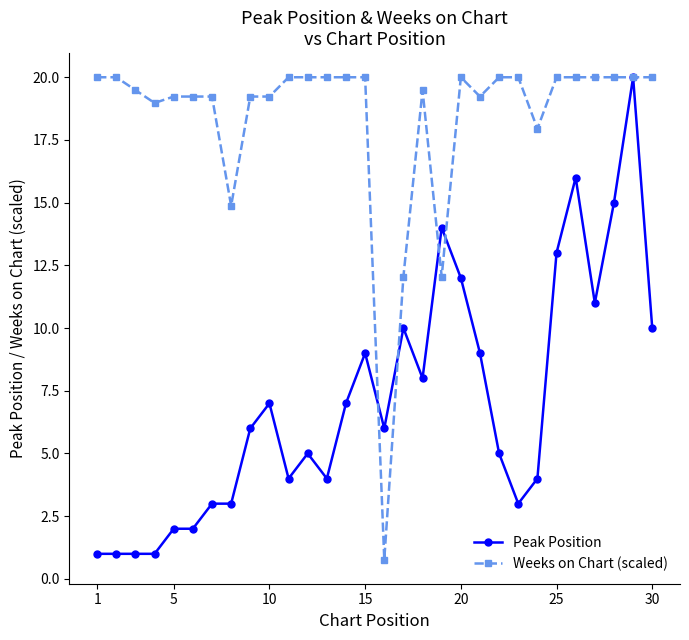

What is the highest value of the Peak Position series?

20.0